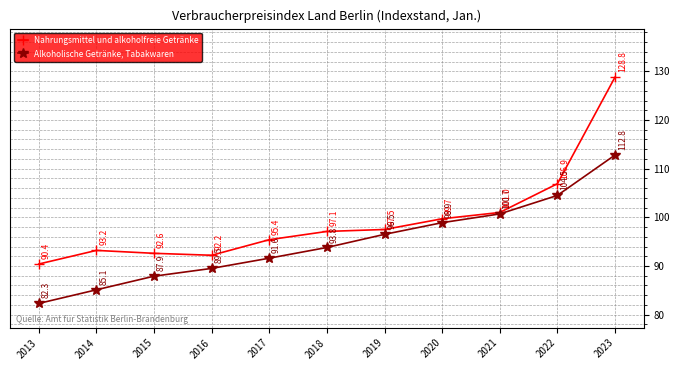

Reading left to right, extract all data points from this chart.

Nahrungsmittel und alkoholfreie Getränke: 2013=90.4	2014=93.2	2015=92.6	2016=92.2	2017=95.4	2018=97.1	2019=97.5	2020=99.7	2021=101.0	2022=106.9	2023=128.8
Alkoholische Getränke, Tabakwaren: 2013=82.3	2014=85.1	2015=87.9	2016=89.5	2017=91.6	2018=93.8	2019=96.5	2020=98.9	2021=100.7	2022=104.5	2023=112.8